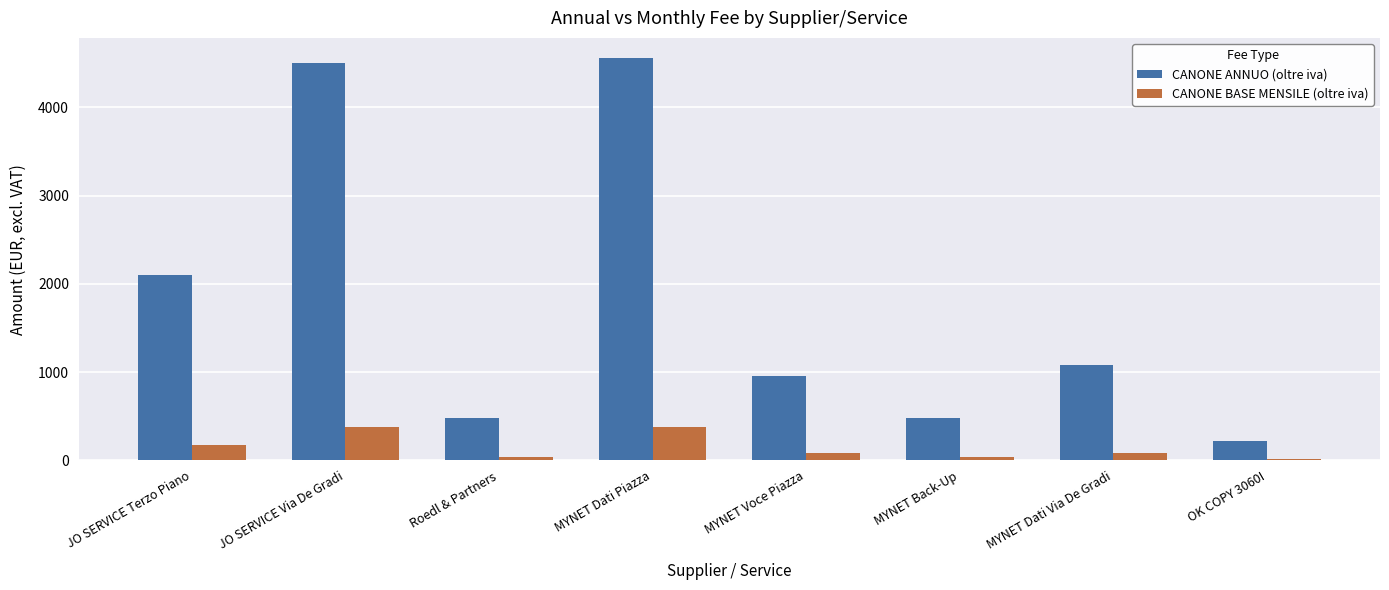

Which series has the widest spread of values?

CANONE ANNUO (oltre iva)